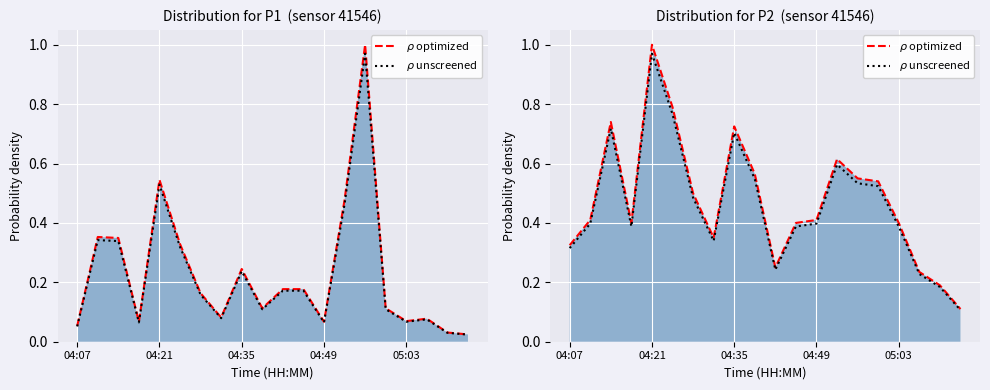

Rank the series at 11 from lowest to highest value.

$\rho$ unscreened, $\rho$ optimized